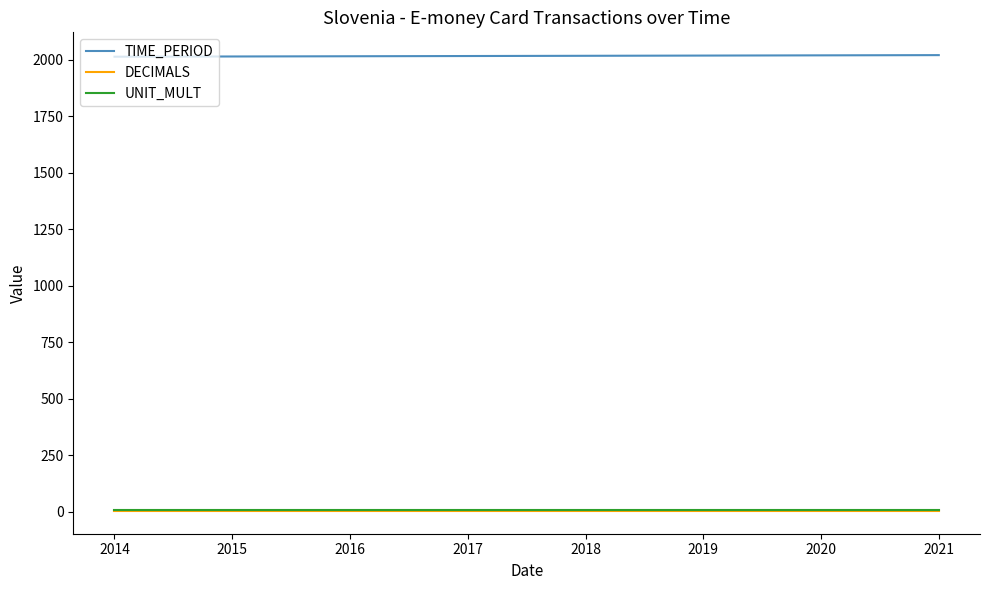

The value of TIME_PERIOD at 2015 is 2015. True or false?

True